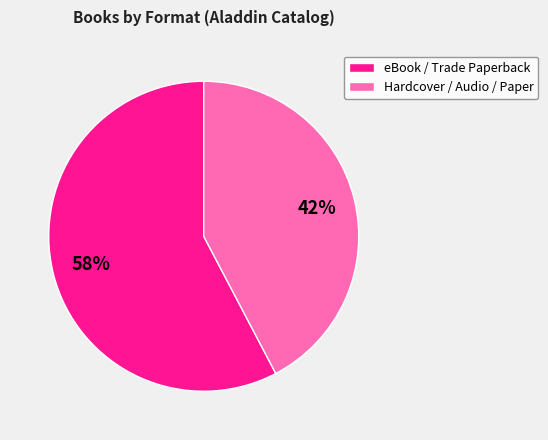

Does any single category account for the majority?

Yes